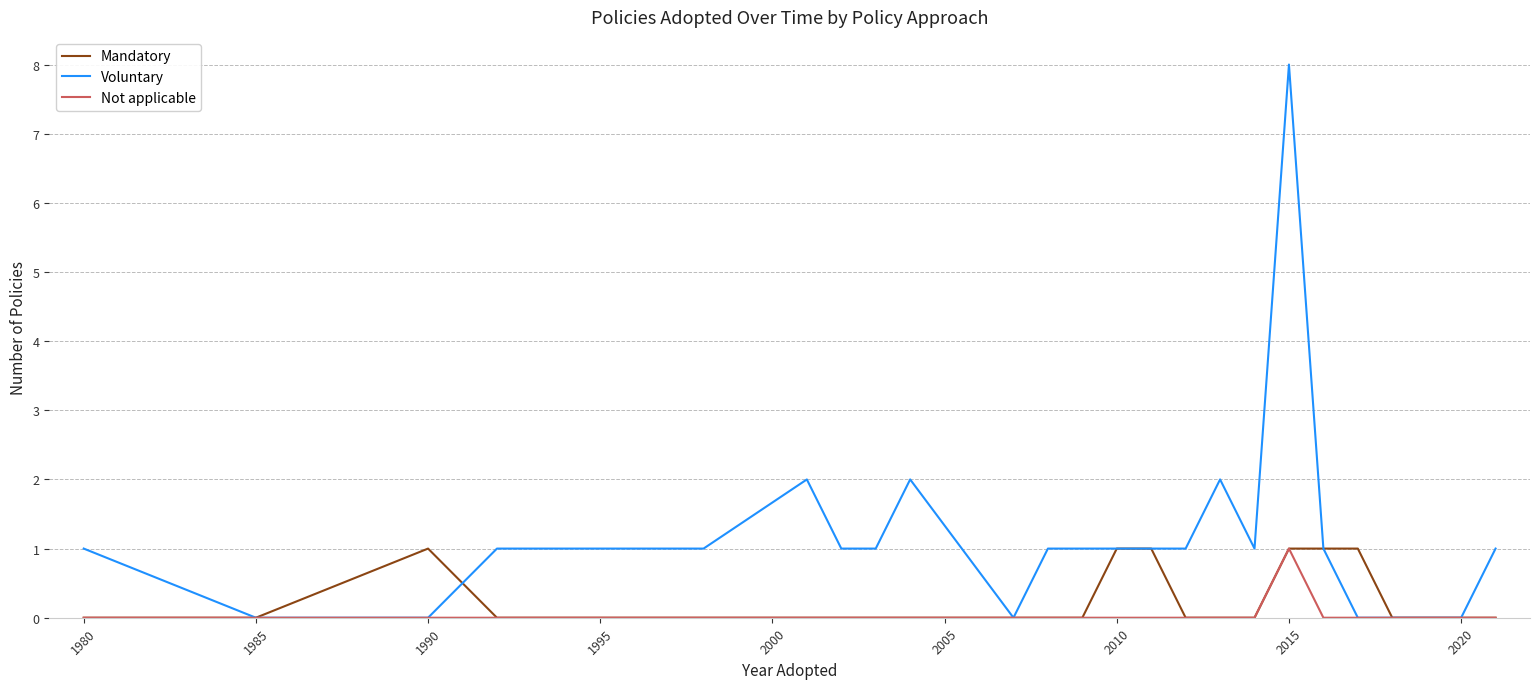

Which series has the largest range (max minus min)?

Voluntary